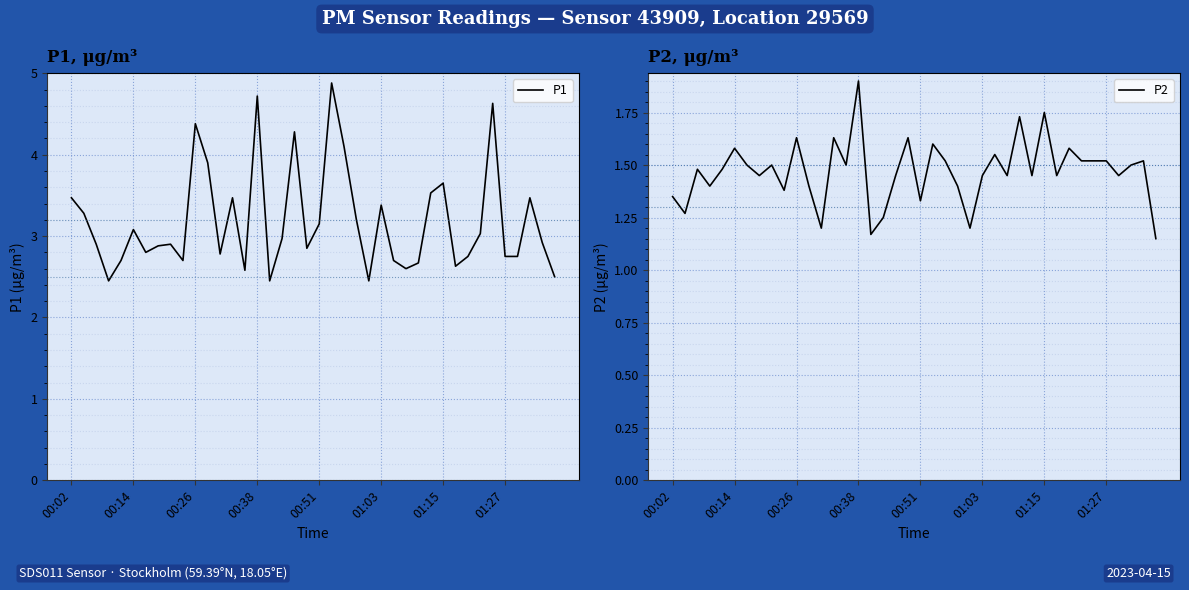

What are all the series names shown in the legend?

P1, P2